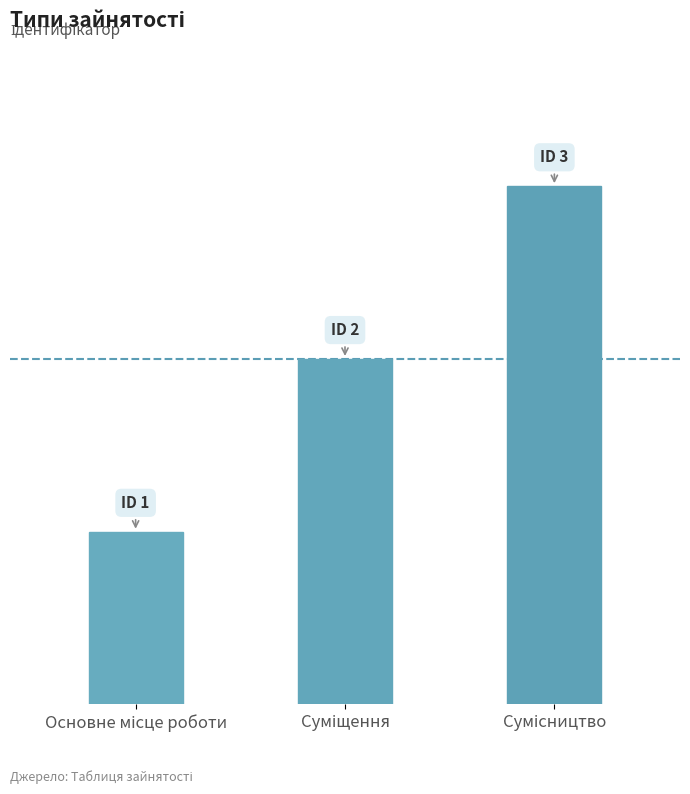

True or false: the data shows 1 at Суміщення.

False